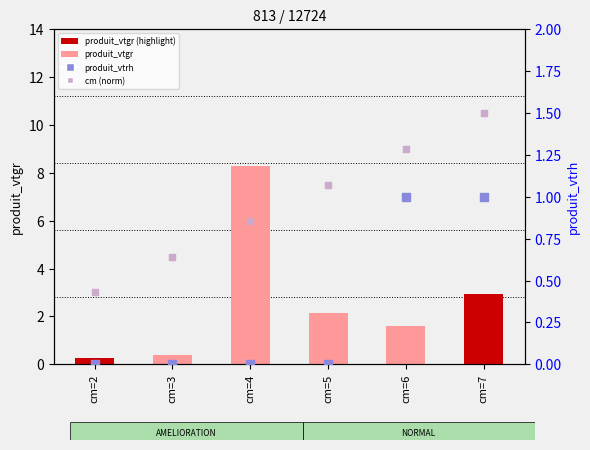

Which series contains the lowest Y value?

produit_vtrh